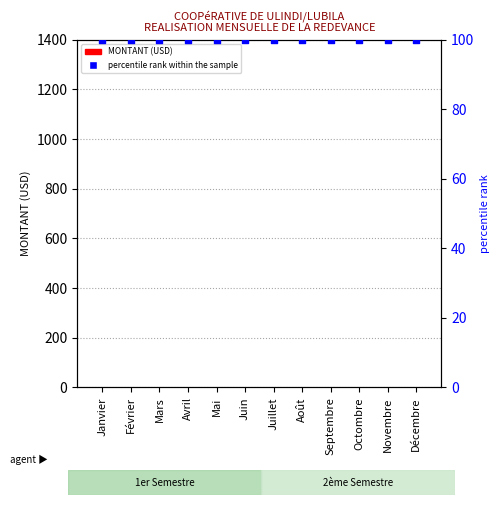

Which series reaches the minimum Y coordinate?

MONTANT (USD)